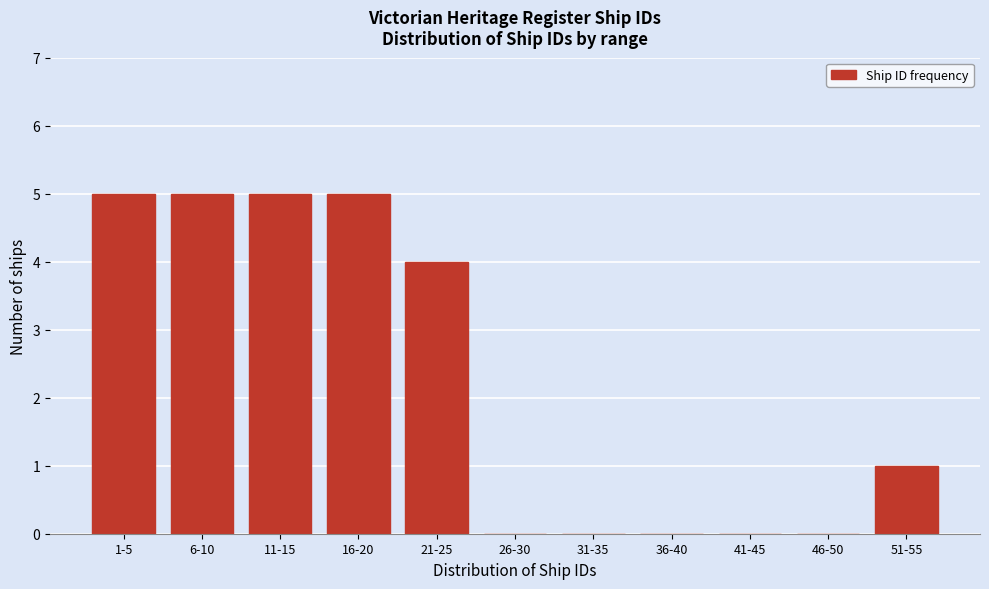

Reading left to right, list all the values displayed in this chart.

1-5=5	6-10=5	11-15=5	16-20=5	21-25=4	26-30=0	31-35=0	36-40=0	41-45=0	46-50=0	51-55=1